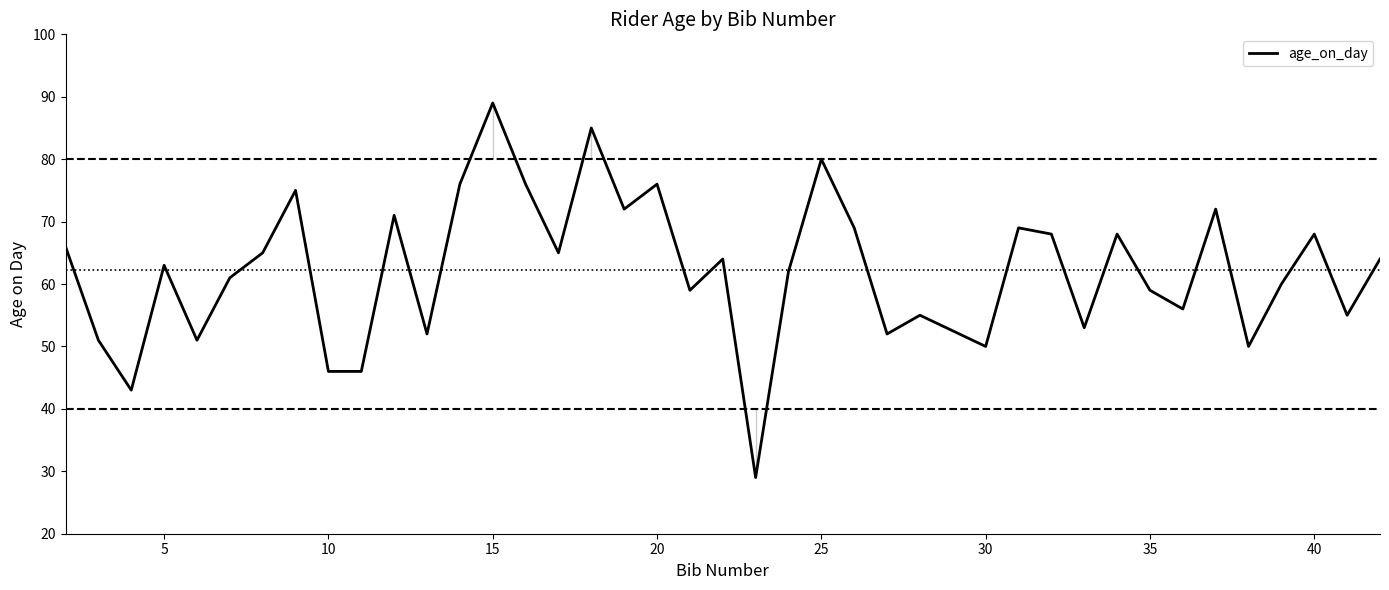

What is the difference between the maximum and minimum values?

60